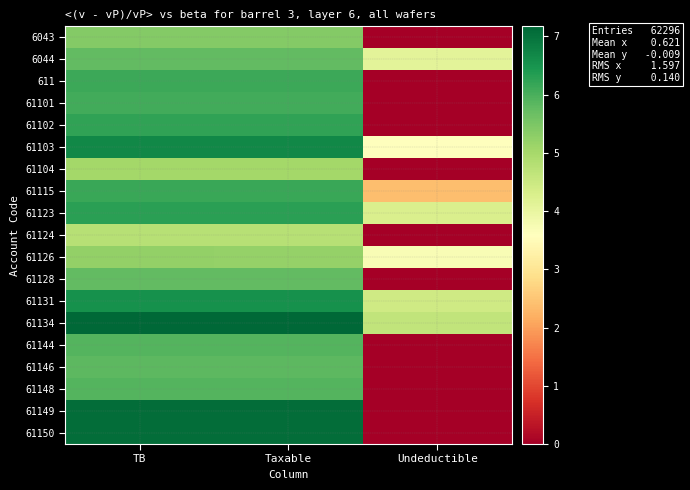

Which label corresponds to the largest value in the chart?

TB